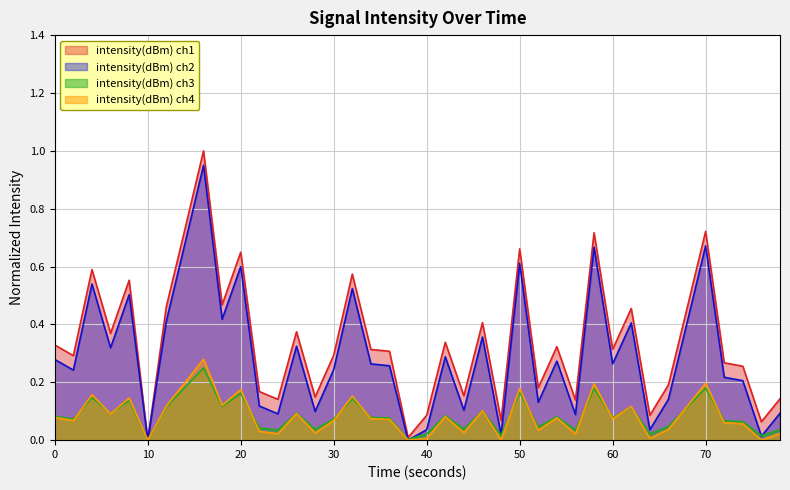

What is the value of the 33rd point from the left?

0.1